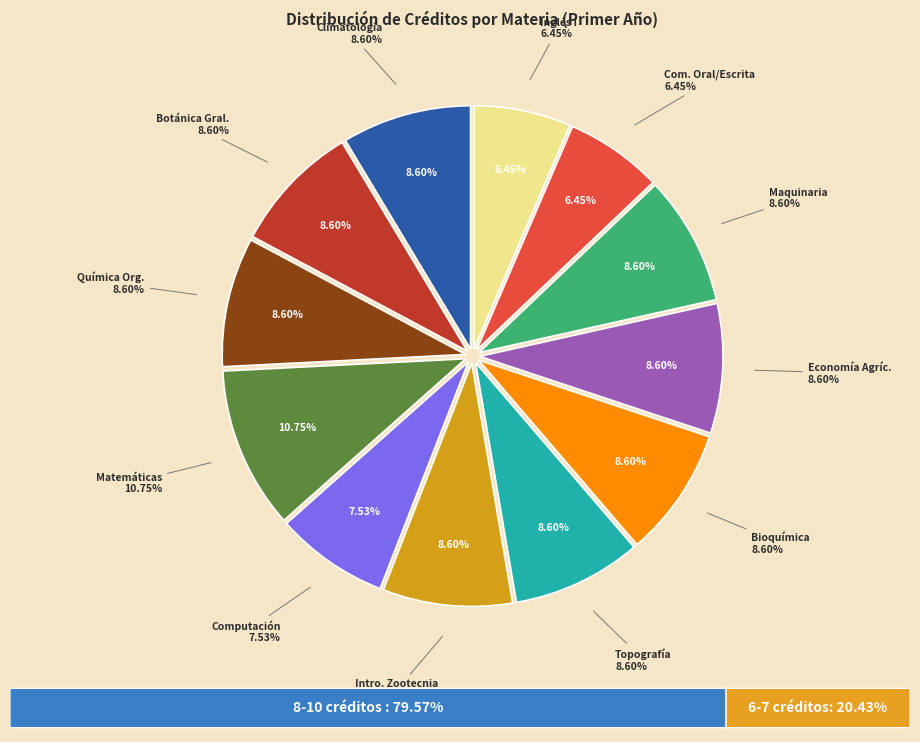

How many slices are in this pie chart?

12